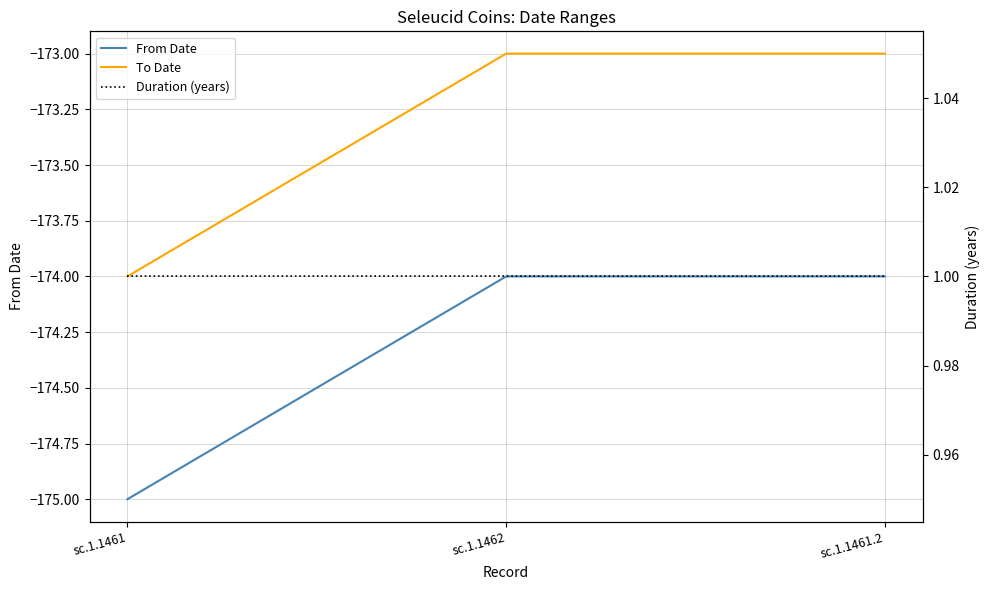

Is this an area chart (filled region under the line)?

No